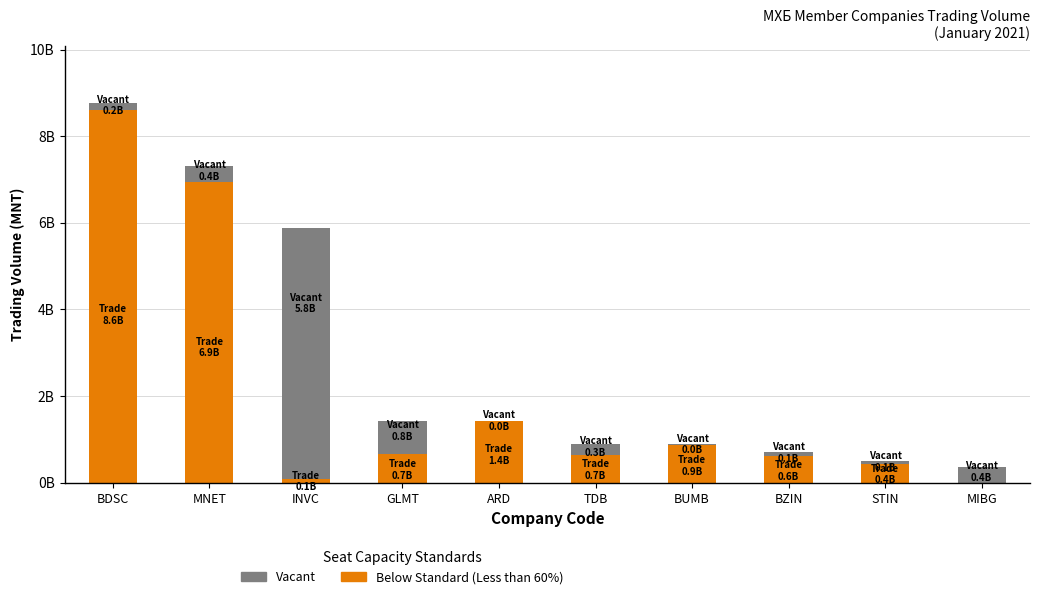

What are all the series names shown in the legend?

Vacant, Below Standard (Less than 60%)